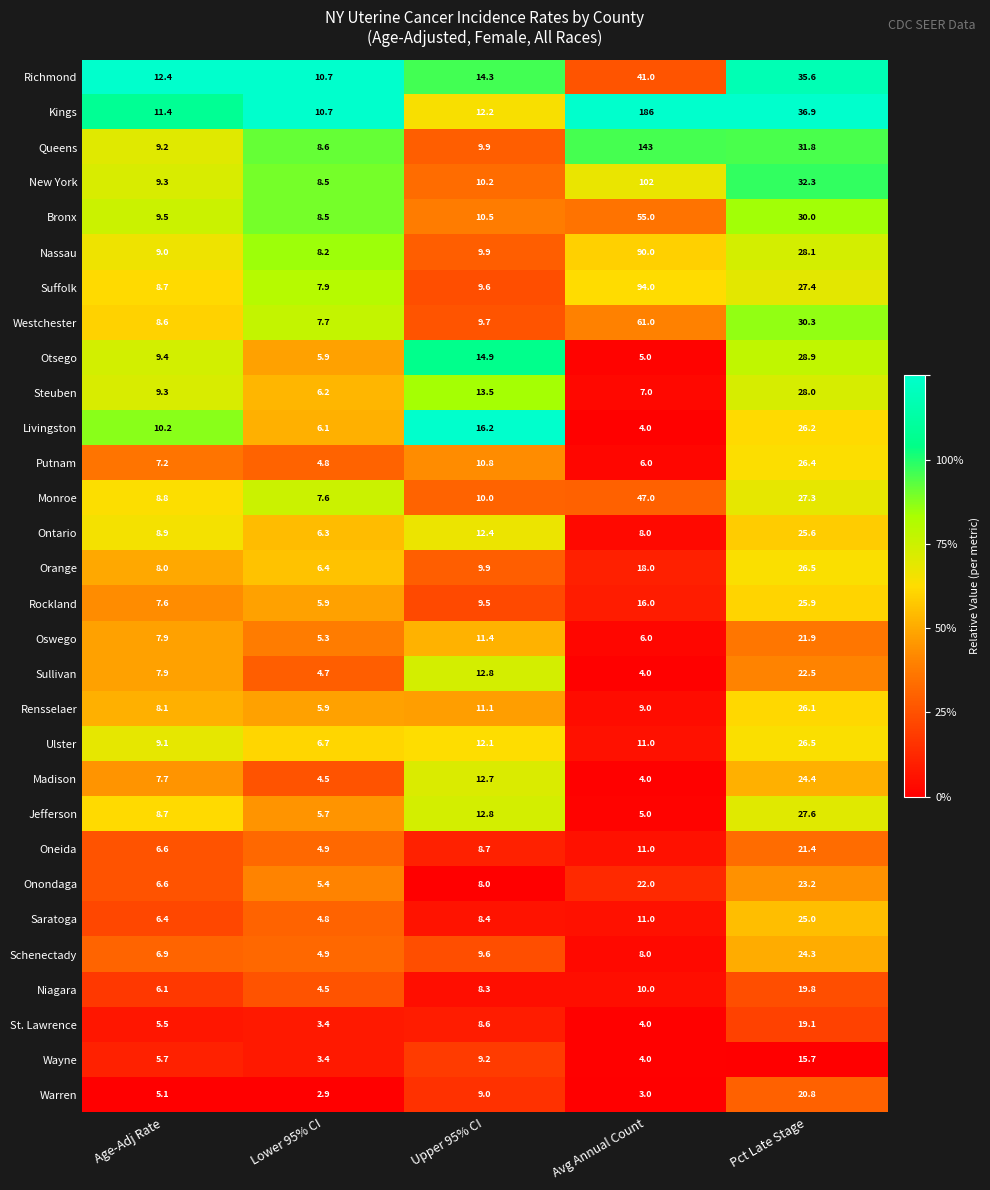

What is the total value across all series at Pct Late Stage?

785.5